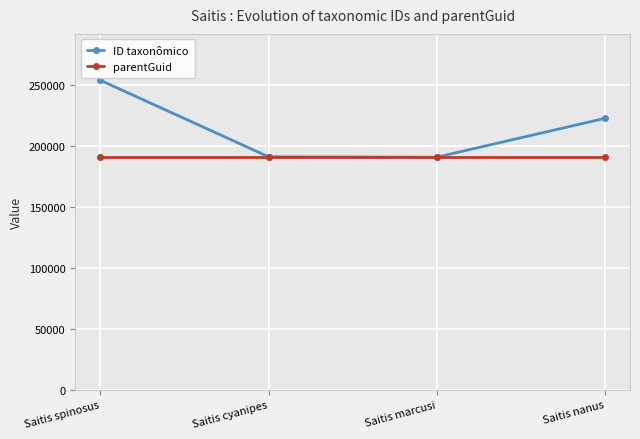

At which category does the chart reach its peak across all series?

Saitis spinosus